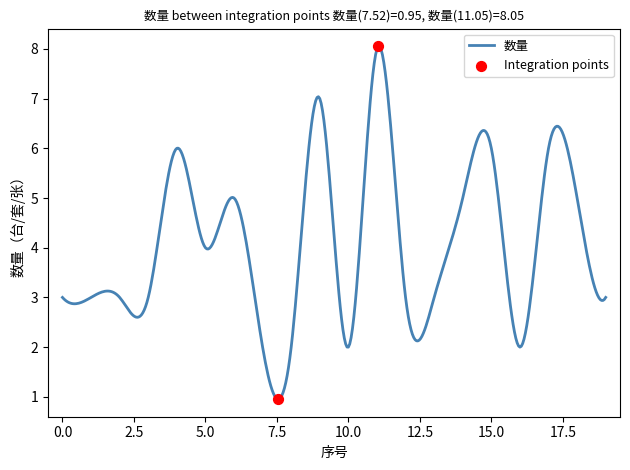

What is the greatest value displayed?

8.1